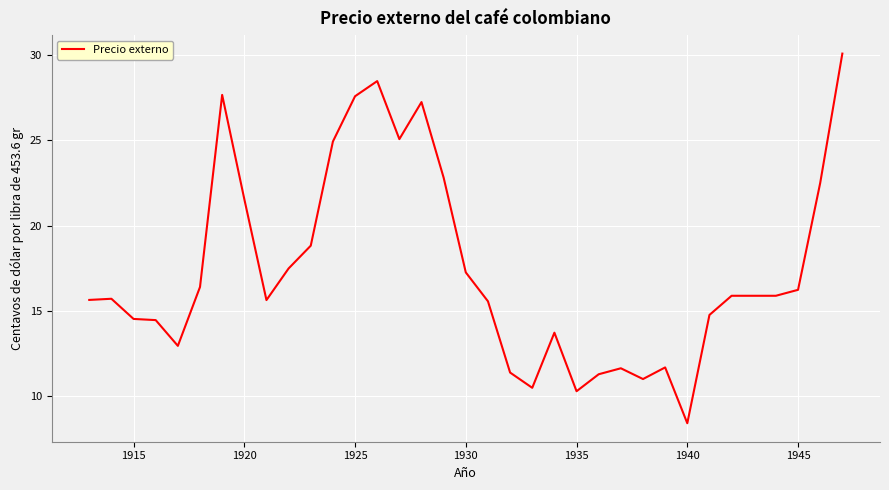

What is the minimum value shown in the chart?

8.4